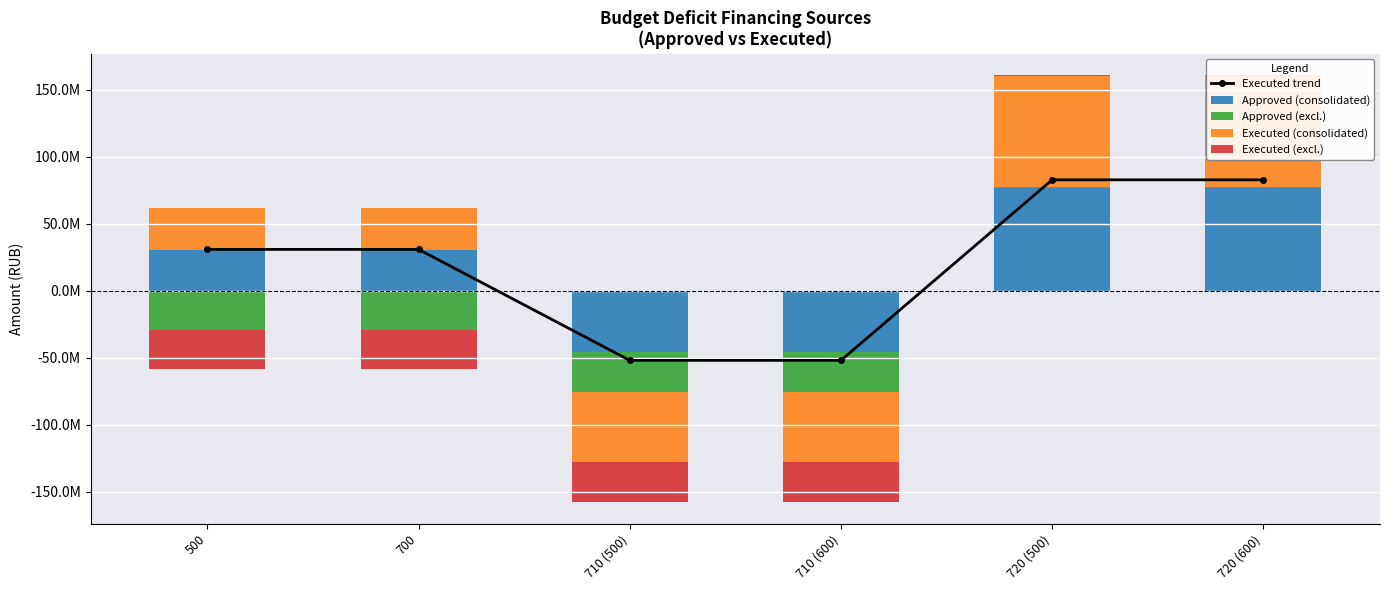

The Executed (consolidated) series shows 42726315.8 at 500. True or false?

False